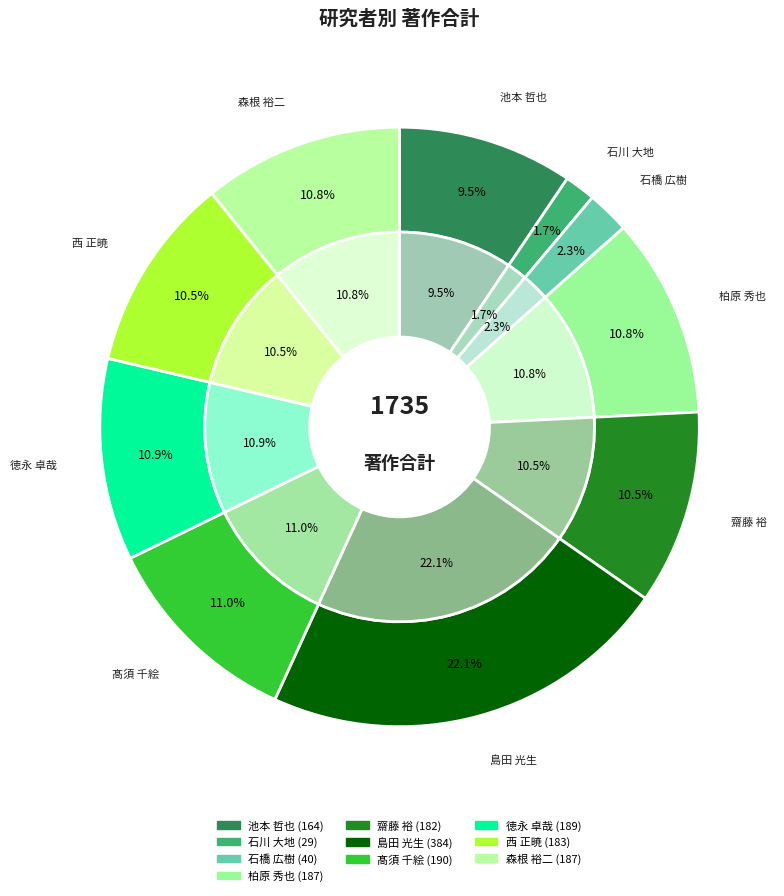

To the nearest percent, what percentage of the pie is 齋藤 裕?

10%